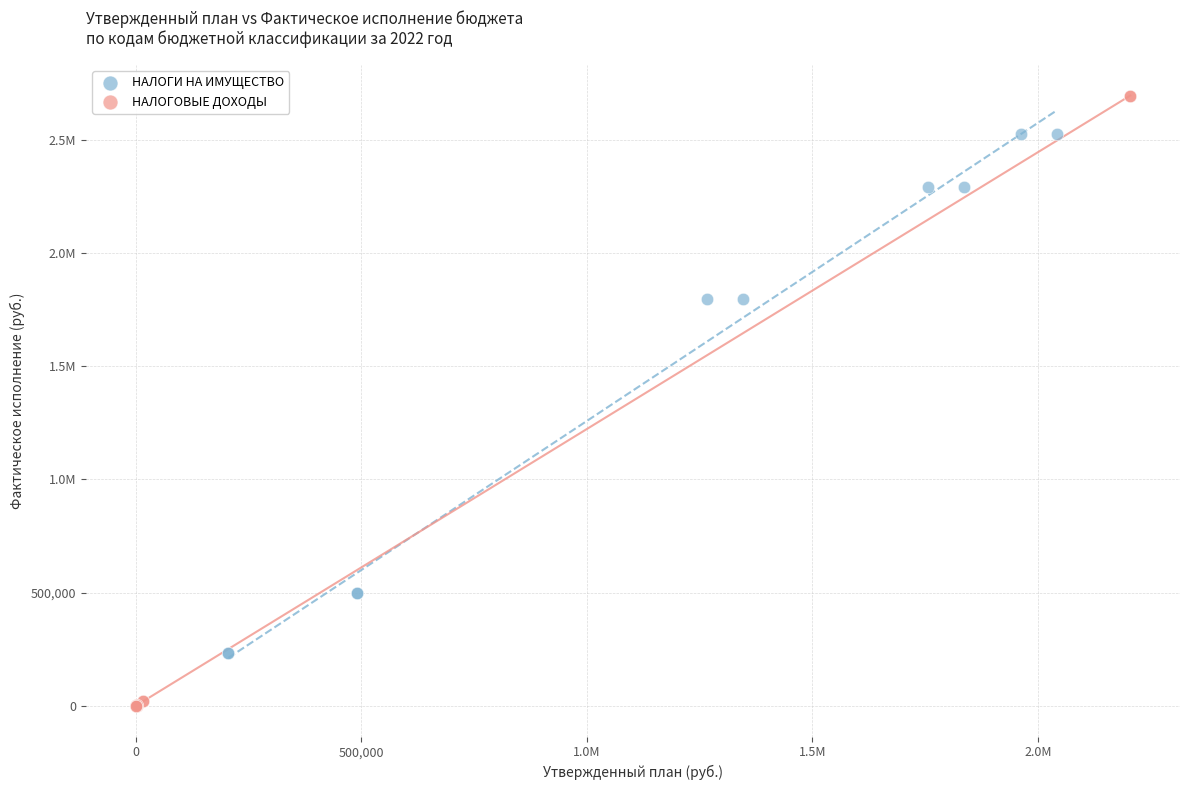

What are all the series names shown in the legend?

НАЛОГИ НА ИМУЩЕСТВО, НАЛОГОВЫЕ ДОХОДЫ